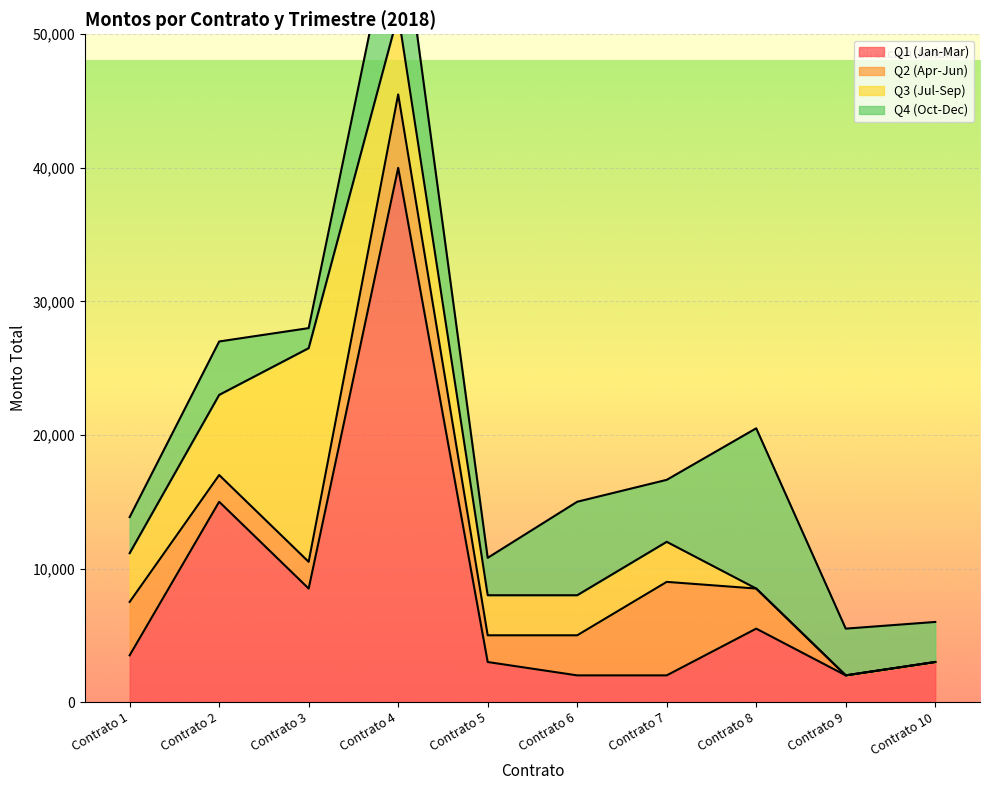

What is the value of the Q2 (Apr-Jun) point at the 6th from the left?

3000